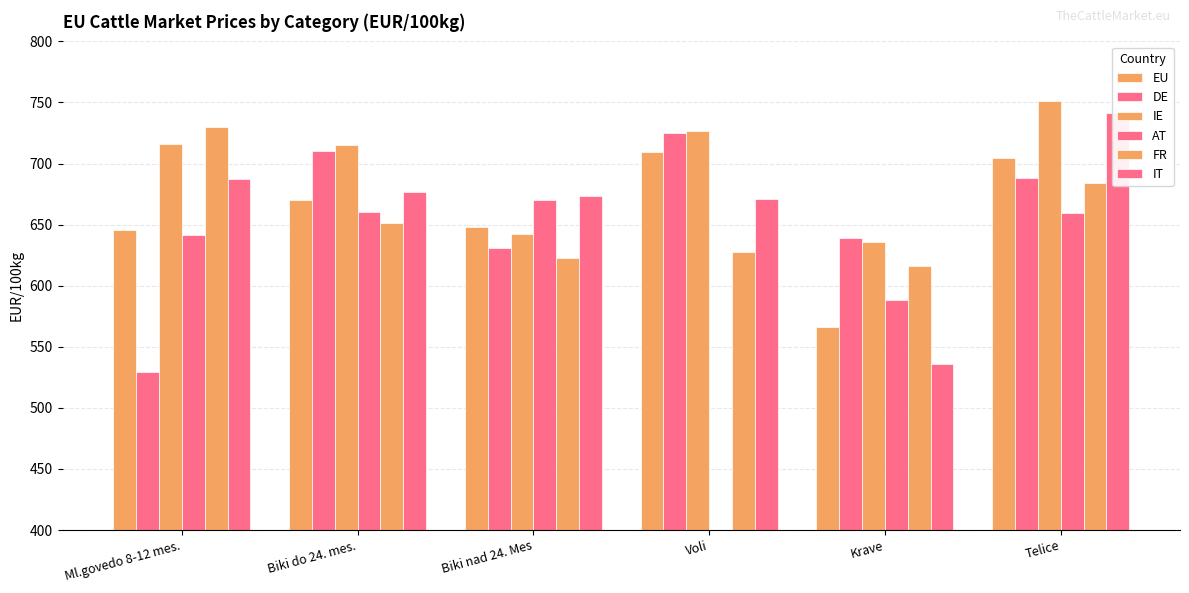

What is the highest value of the AT series?

670.1